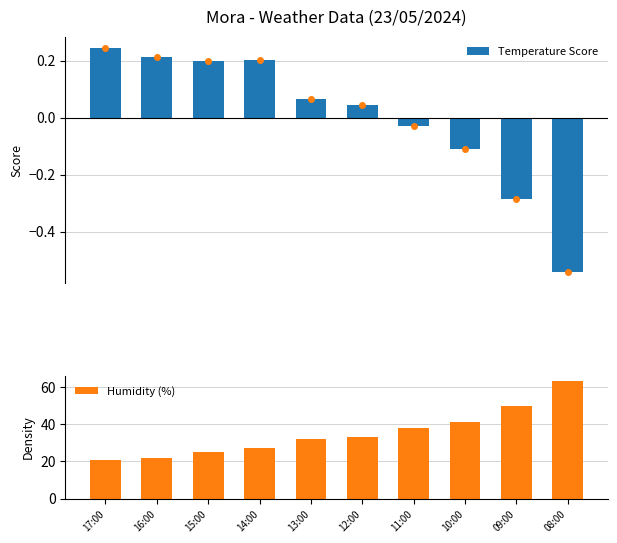

List the series in order of their overall mean, lowest first.

Temperature Score, Humidity (%)